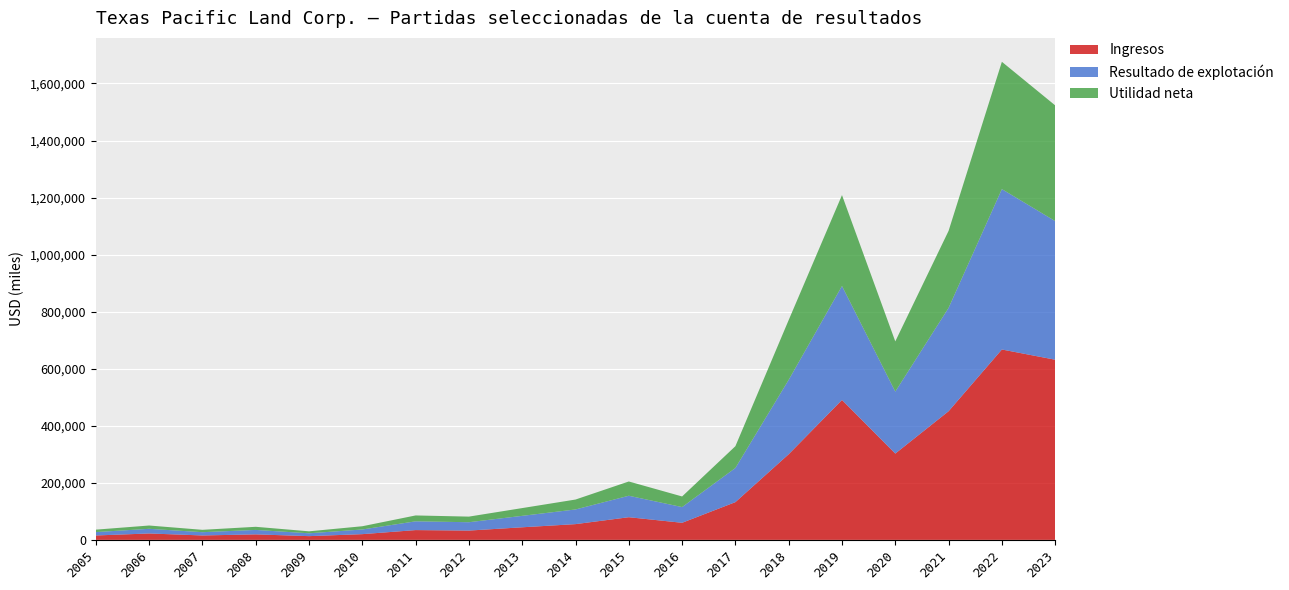

Reading left to right, list all the values displayed in this chart.

Ingresos: 2005=15408	2006=22461	2007=15465	2008=19296	2009=13085	2010=20066	2011=34301	2012=32587	2013=44109	2014=55202	2015=79415	2016=59911	2017=132329	2018=300220	2019=490496	2020=302554	2021=450958	2022=667422	2023=631595
Resultado de explotación: 2005=11927	2006=16318	2007=11508	2008=15576	2009=9991	2010=16398	2011=30737	2012=29303	2013=40131	2014=51417	2015=75256	2016=55058	2017=119776	2018=260834	2019=399573	2020=217251	2021=362393	2022=562307	2023=486053
Utilidad neta: 2005=8513	2006=11570	2007=8250	2008=10940	2009=6914	2010=11309	2011=20595	2012=19648	2013=27219	2014=34765	2015=50039	2016=37240	2017=76361	2018=209736	2019=318728	2020=176049	2021=269980	2022=446362	2023=405645